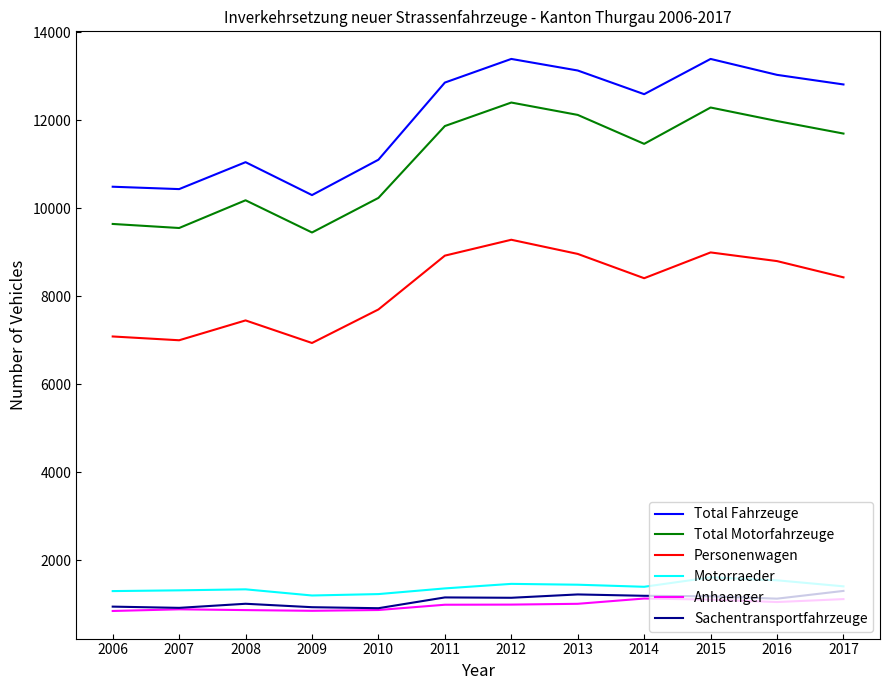

Where is the first local maximum for Total Fahrzeuge?

2008